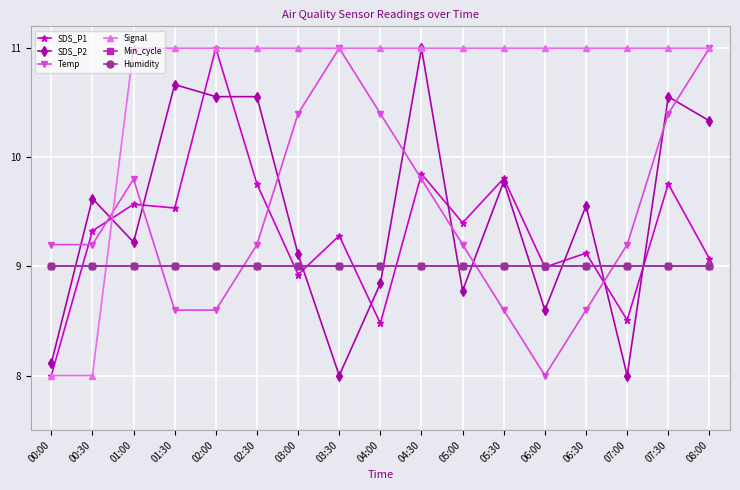

What is the difference between the maximum and minimum values in the Temp series?

3.0